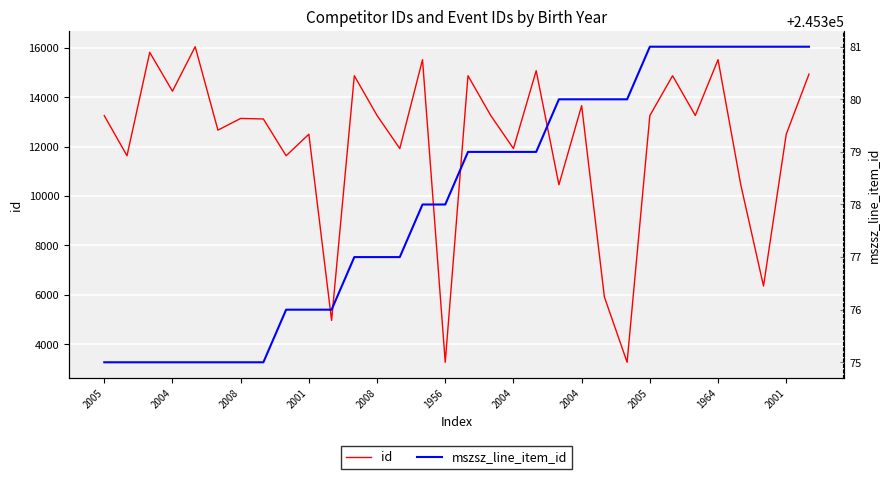

Where does the mszsz_line_item_id series first go above 245379?

20